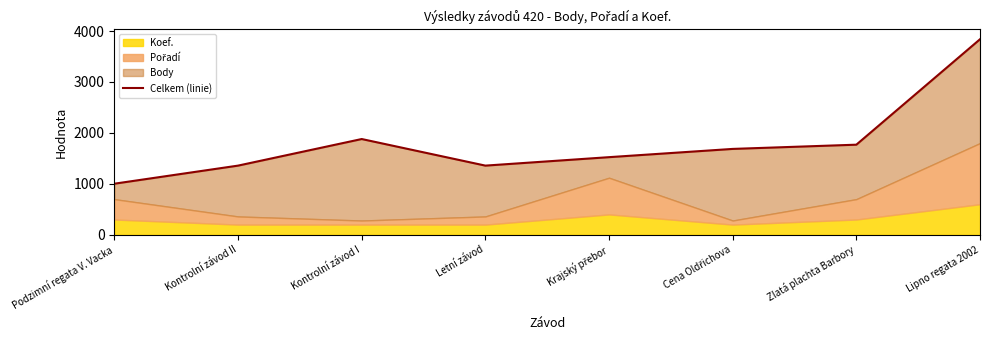

What is the difference between the maximum and minimum values?

2836